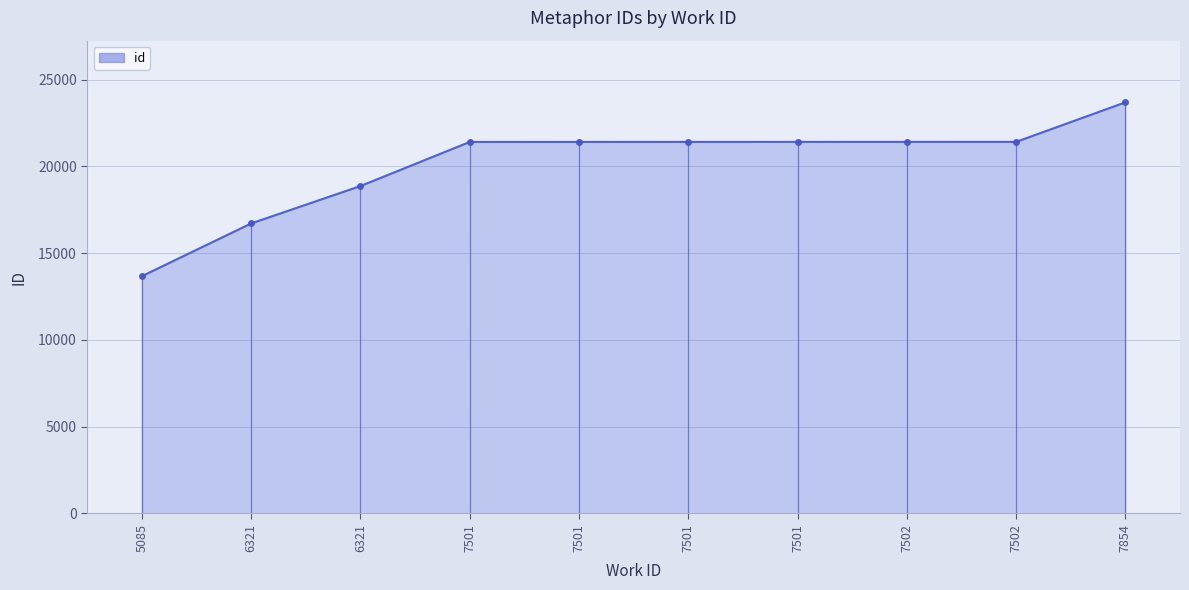

List the labels in order of value, smallest first.

5085, 6321, 6321, 7501, 7501, 7501, 7501, 7502, 7502, 7854